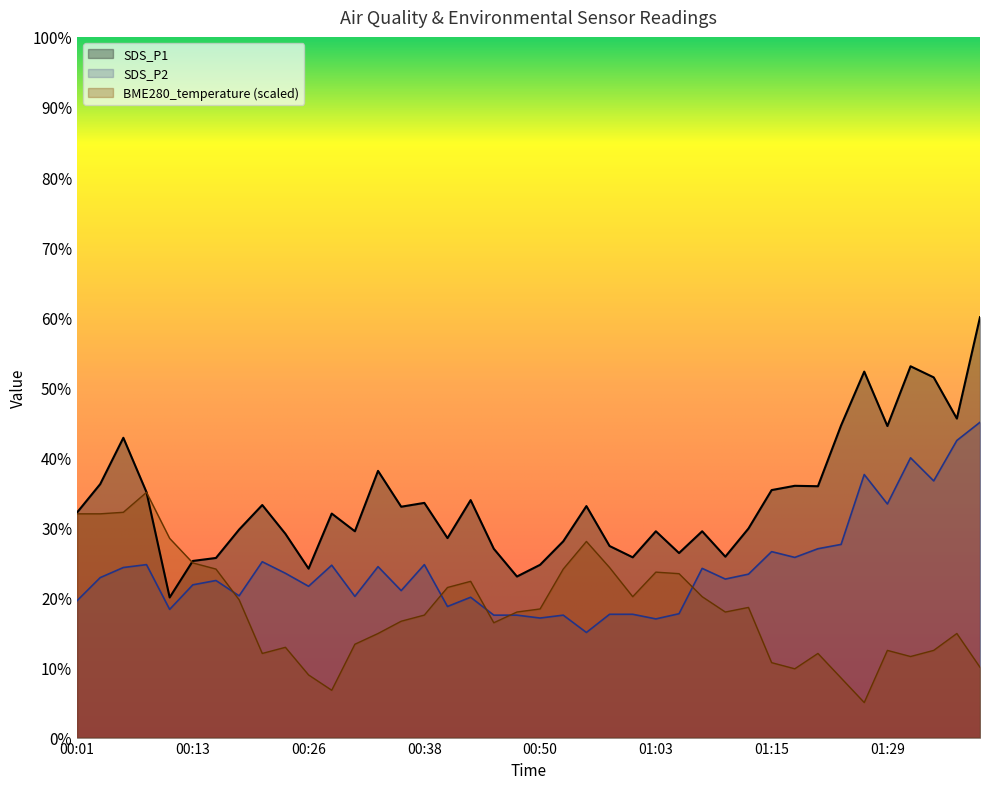

Between 00:33 and 00:58, which is larger?

00:58